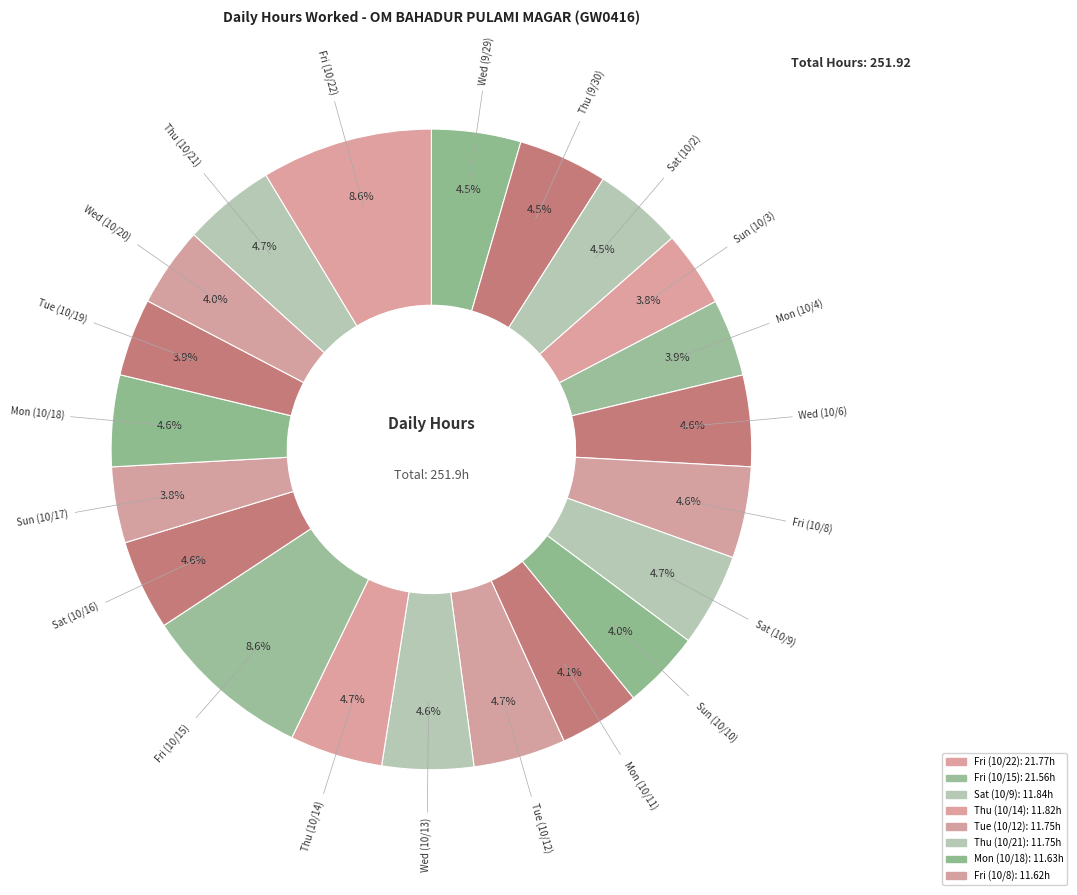

How many segments does this pie chart have?

21